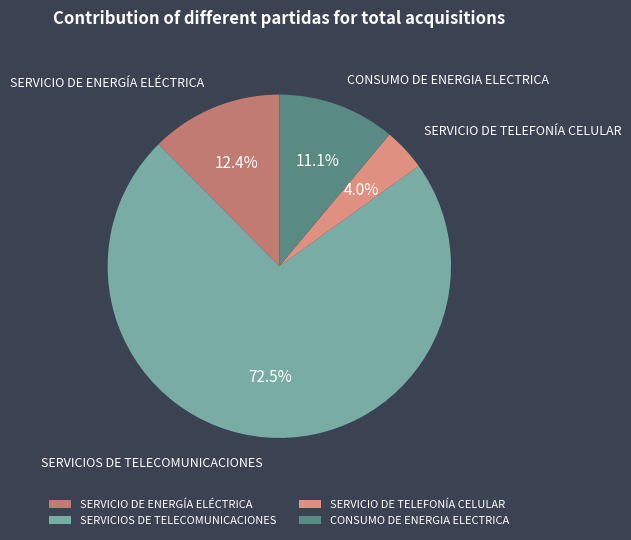

Approximately how many times larger is the value at CONSUMO DE ENERGIA ELECTRICA compared to SERVICIOS DE TELECOMUNICACIONES?

0.2